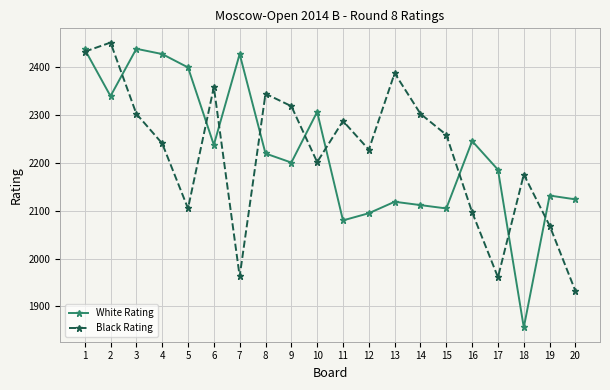

Where is Black Rating nearest to the value 2192?

10